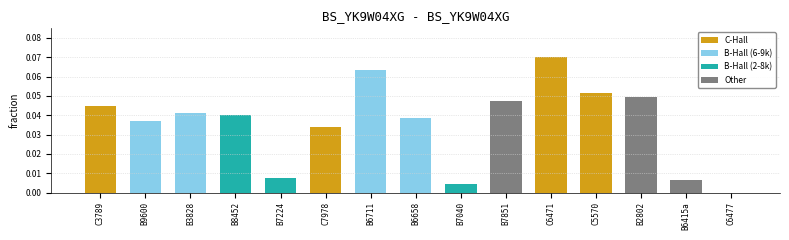

True or false: the data shows 0.0 at C3789.

True